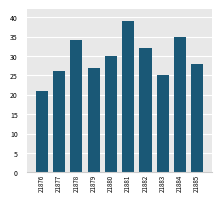

How many categories are shown in the chart?

10